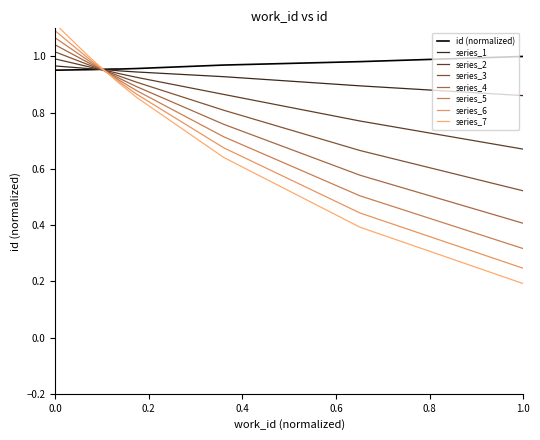

Which series ends up on top after the final intersection of series_2 and series_5?

series_2